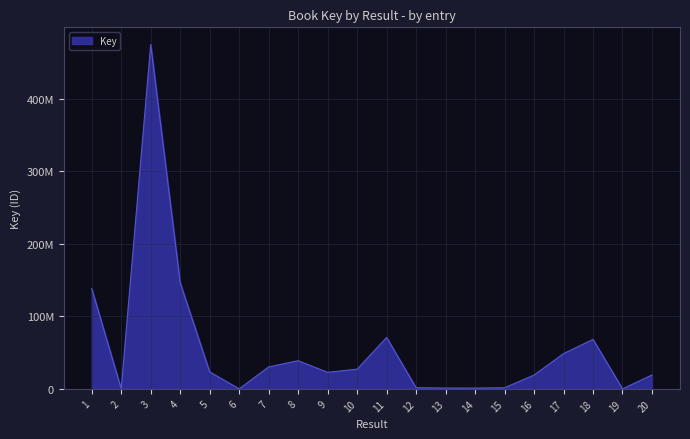

At which label is the value closest to 237194639?

4